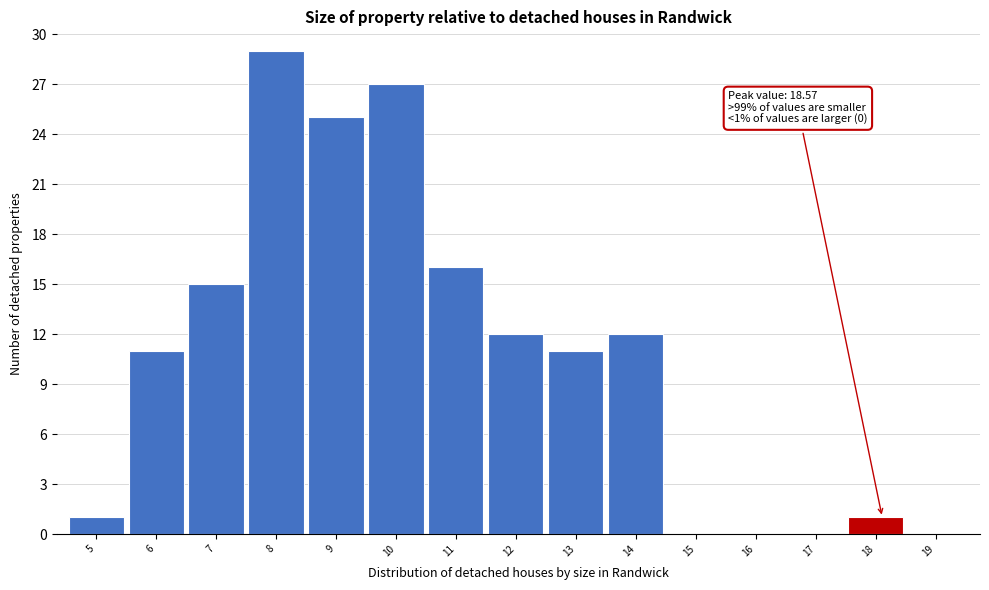

Reading right to left, transcribe all the data shown in this chart.

19=0	18=1	17=0	16=0	15=0	14=12	13=11	12=12	11=16	10=27	9=25	8=29	7=15	6=11	5=1